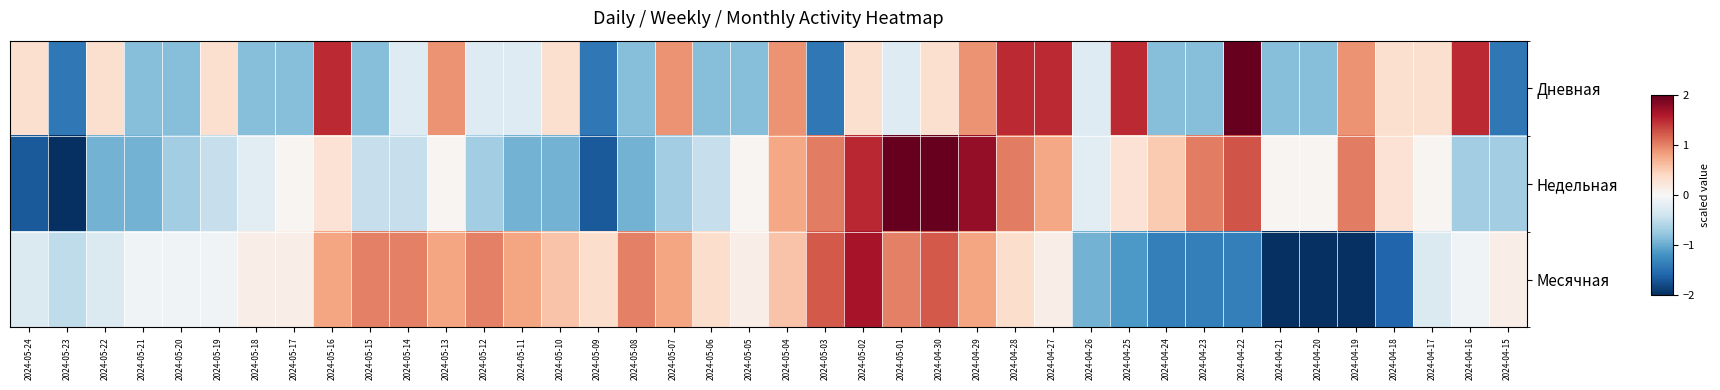

What is the total value across all series at 2024-04-23?

-1.2